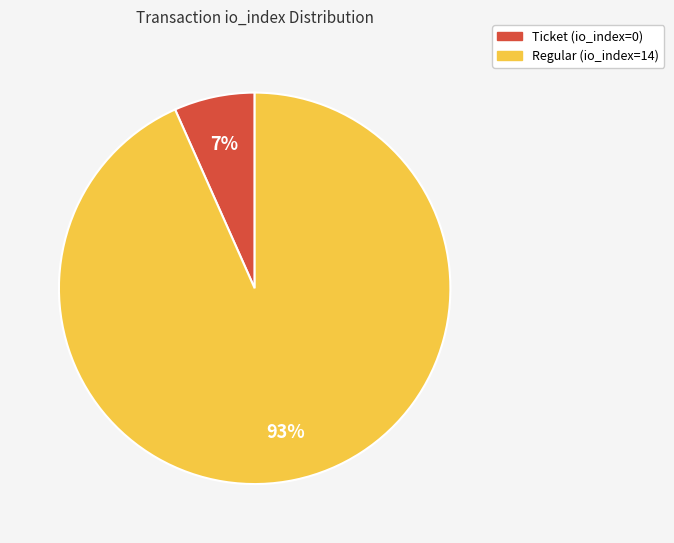

Which slice is the largest?

Regular (io_index=14)